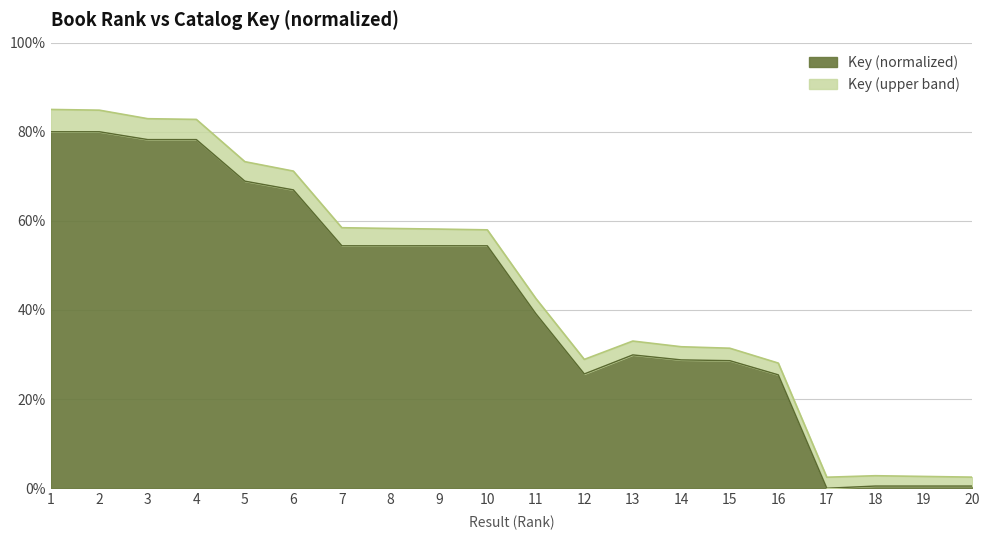

At which category does Key (smoothed upper) reach its first local valley?

12